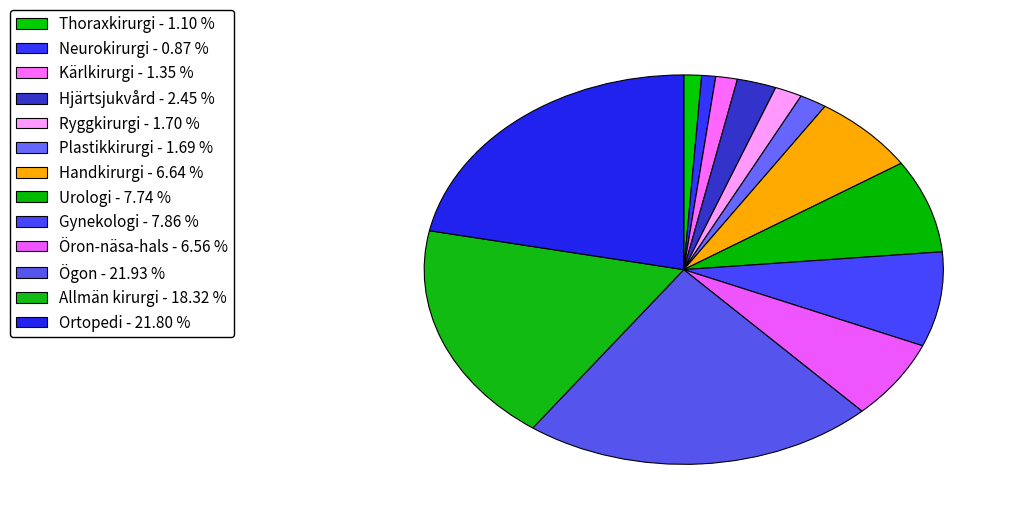

How many slices are in this pie chart?

13